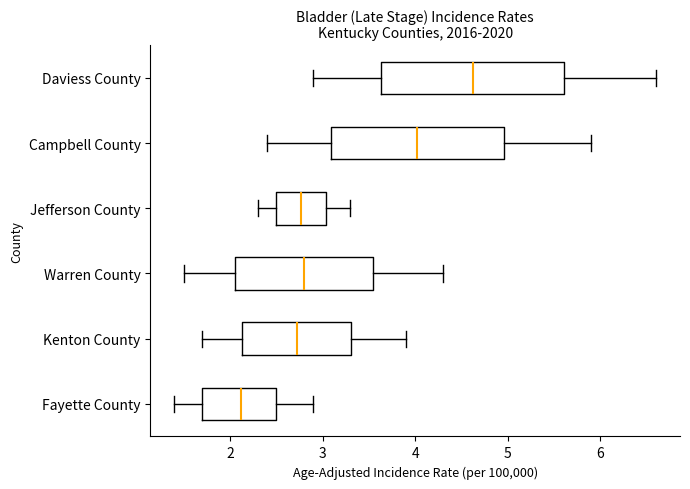

Reading bottom to top, read every box against the x-axis: the position of its median line, the range the box covers, and the ends of its whiskers. The values are not printed on the chart, so give them approximately, as read against the axis.

Fayette County: median 2.1, box 1.7 to 2.5, whiskers 1.4 to 2.9
Kenton County: median 2.7, box 2.1 to 3.3, whiskers 1.7 to 3.9
Warren County: median 2.8, box 2.1 to 3.6, whiskers 1.5 to 4.3
Jefferson County: median 2.8, box 2.5 to 3.0, whiskers 2.3 to 3.3
Campbell County: median 4.0, box 3.1 to 5.0, whiskers 2.4 to 5.9
Daviess County: median 4.6, box 3.6 to 5.6, whiskers 2.9 to 6.6